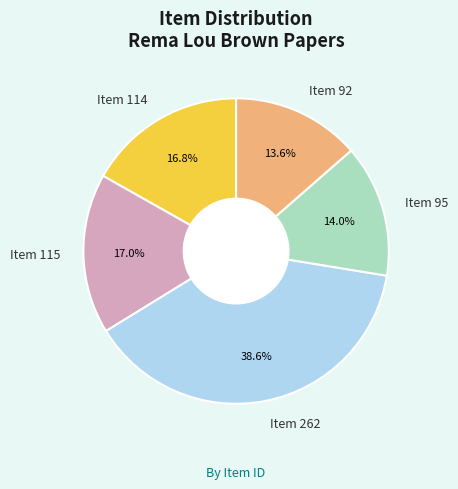

What is the largest slice in the pie chart?

Item 262